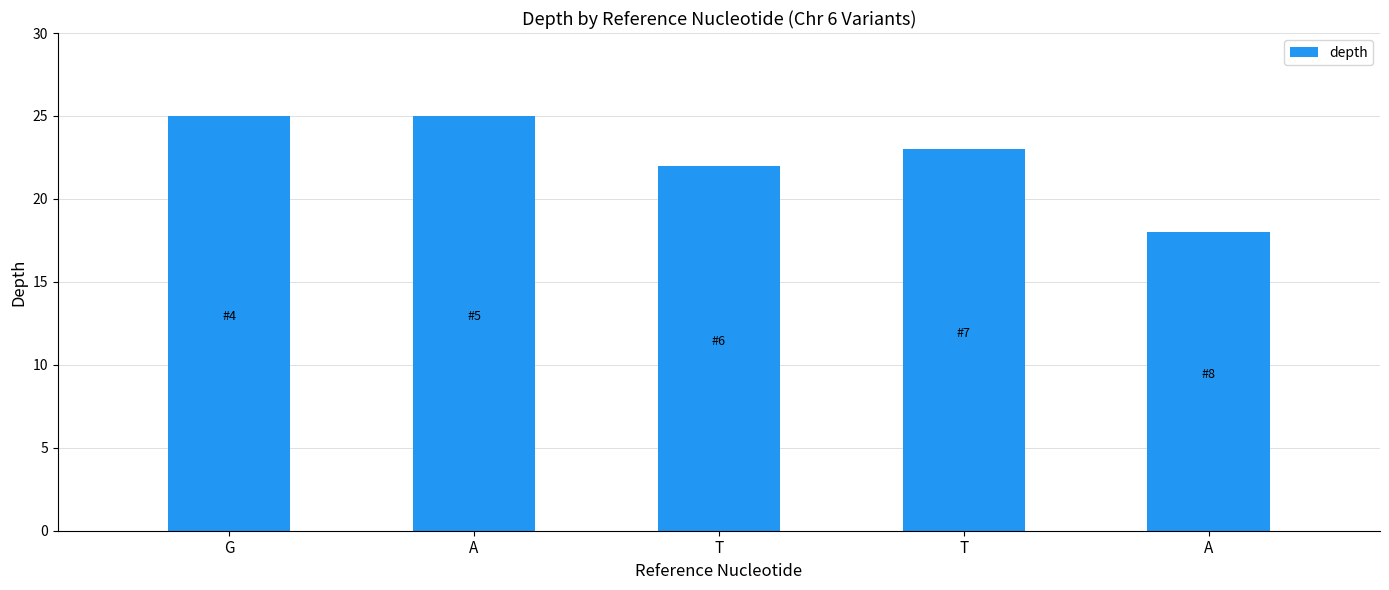

List the labels in order of value, smallest first.

A, T, T, G, A